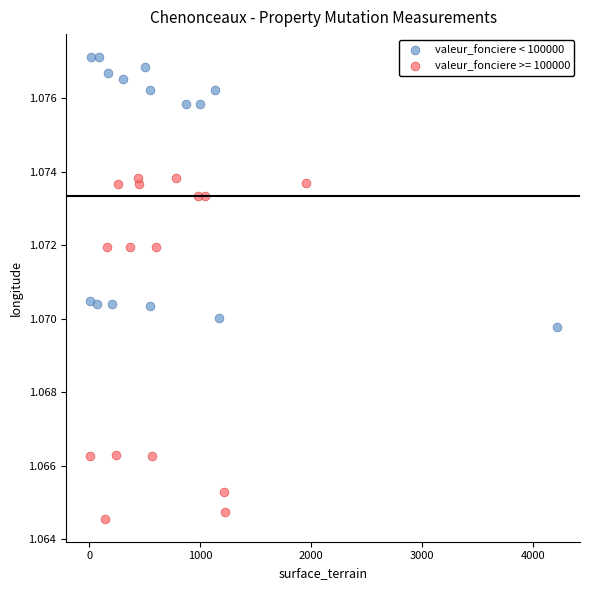

Which series reaches the minimum Y coordinate?

valeur_fonciere >= 100000